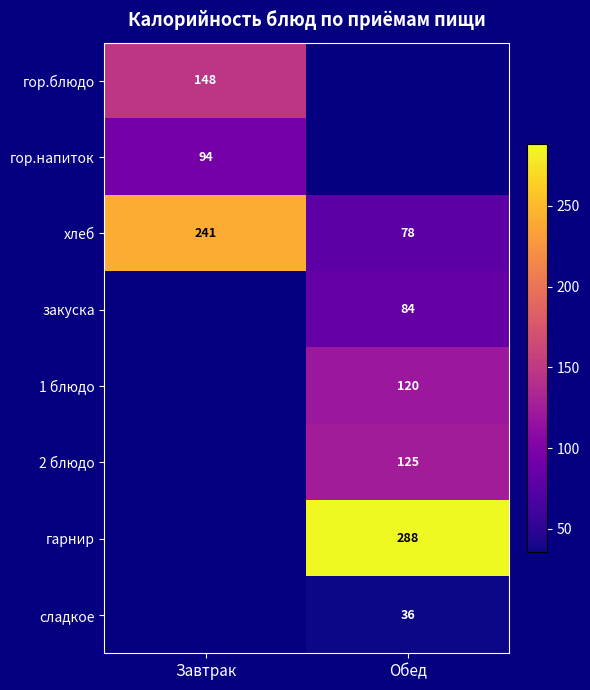

What is the spread (max minus min) of values at Завтрак?

147.0